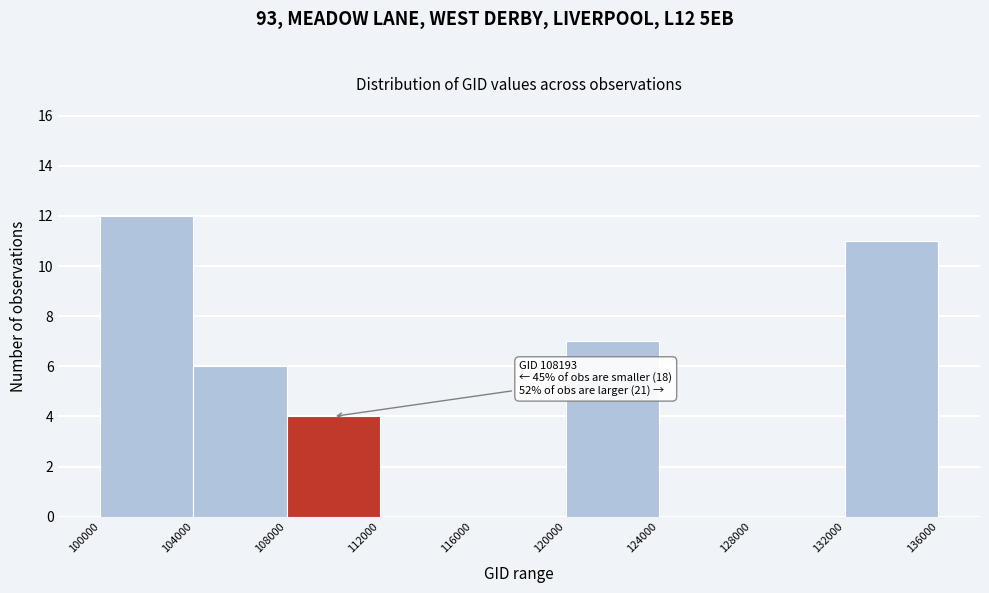

Which range on the x-axis has the tallest bar?

100000 to 104000